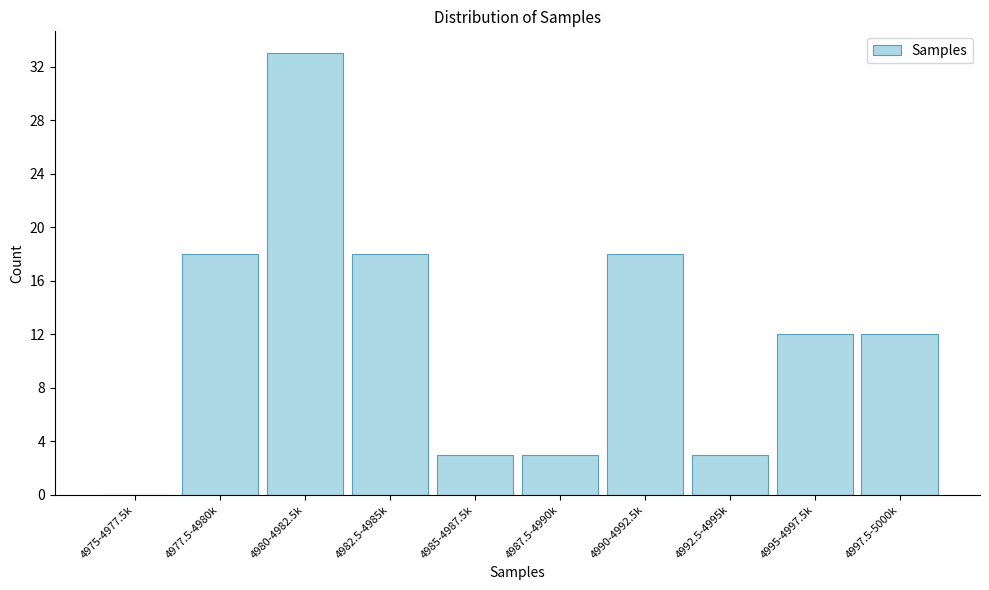

Reading left to right, list all the values displayed in this chart.

4975-4977.5k=0	4977.5-4980k=18	4980-4982.5k=33	4982.5-4985k=18	4985-4987.5k=3	4987.5-4990k=3	4990-4992.5k=18	4992.5-4995k=3	4995-4997.5k=12	4997.5-5000k=12